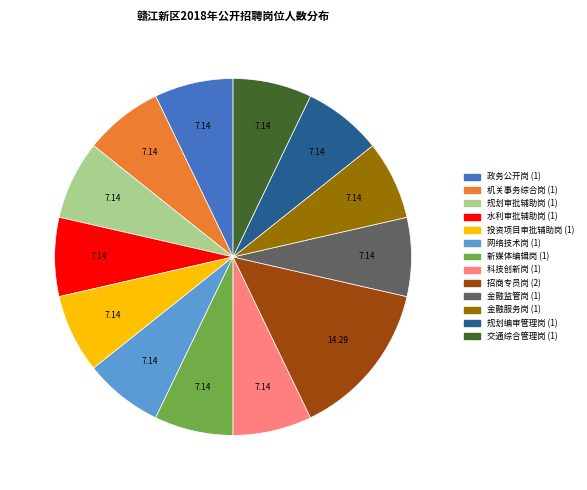

Does 规划编审管理岗 represent more than half of the total?

No